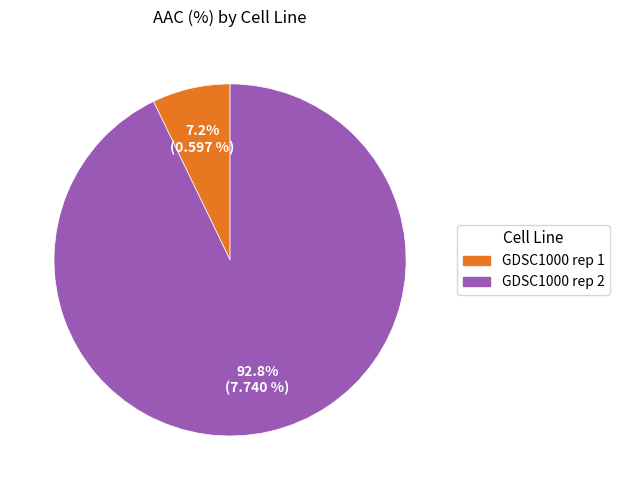

Is there a majority slice in this chart?

Yes